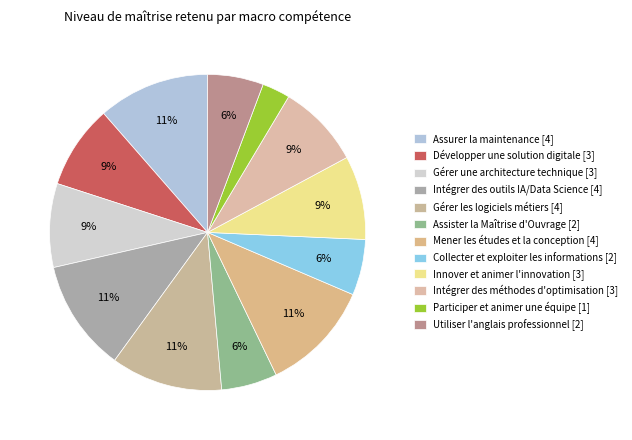

How many segments does this pie chart have?

12